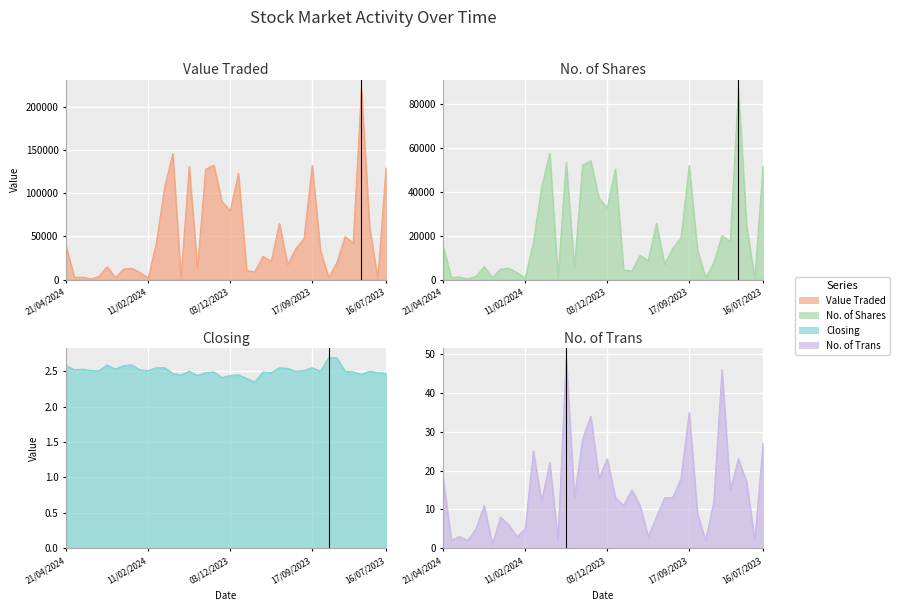

Is it true that Value Traded equals 42550.0 at 35?

True